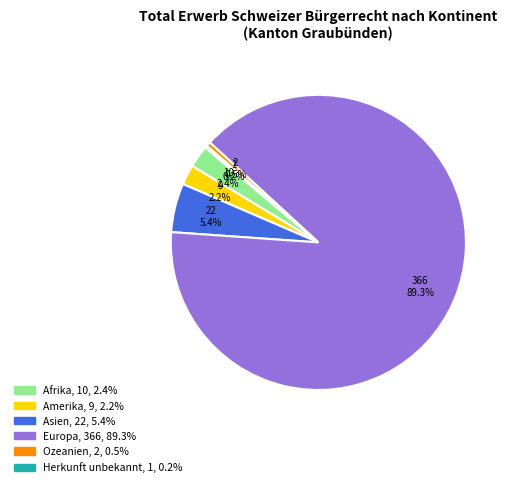

Which category has the biggest portion of the pie?

Europa